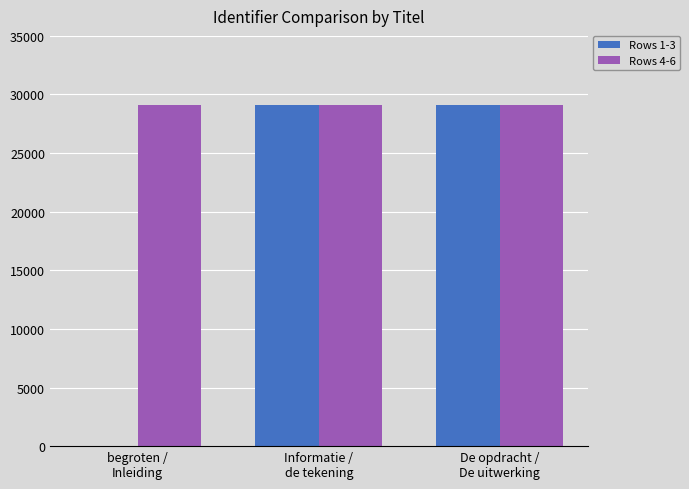

Which series has the widest spread of values?

Rows 1-3